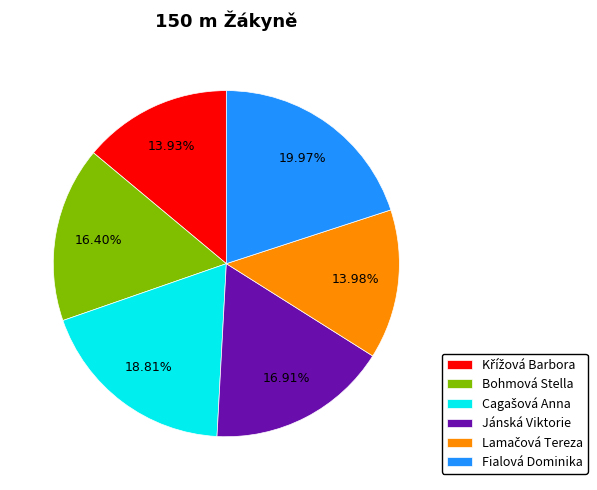

What is the largest slice in the pie chart?

Fialová Dominika